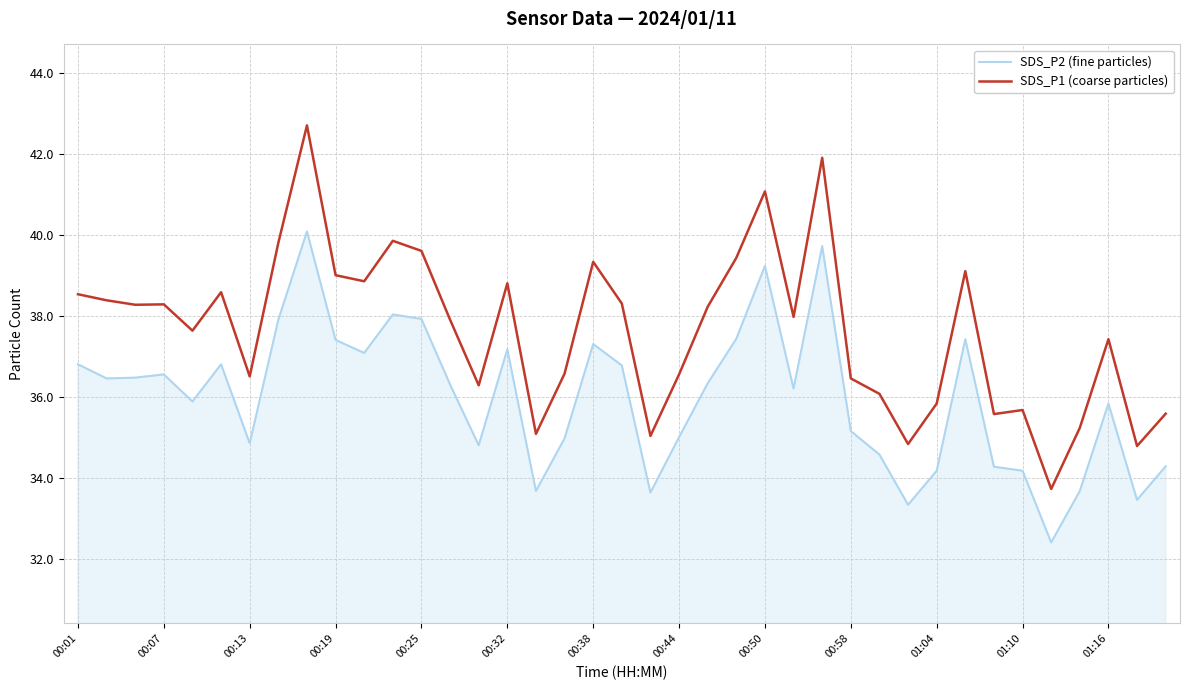

How many series are shown in this chart?

2